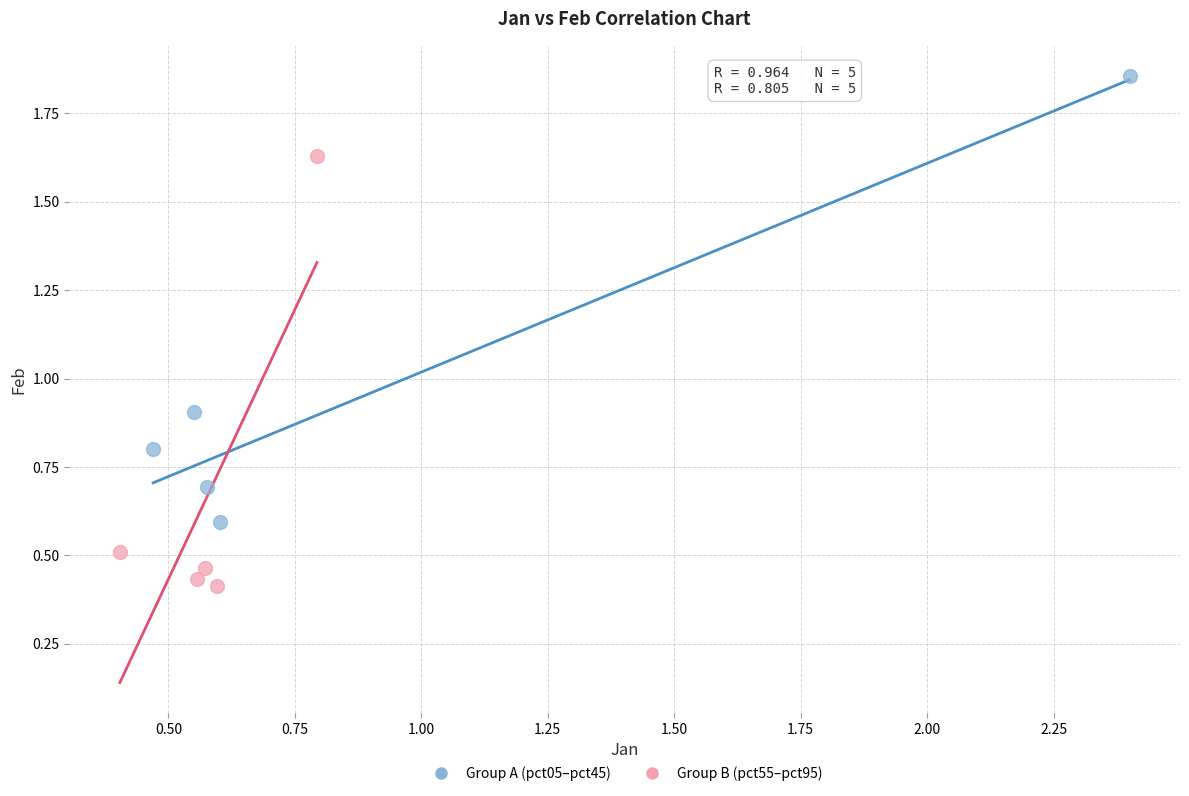

Which series contains the lowest Y value?

Group B (pct55–pct95)